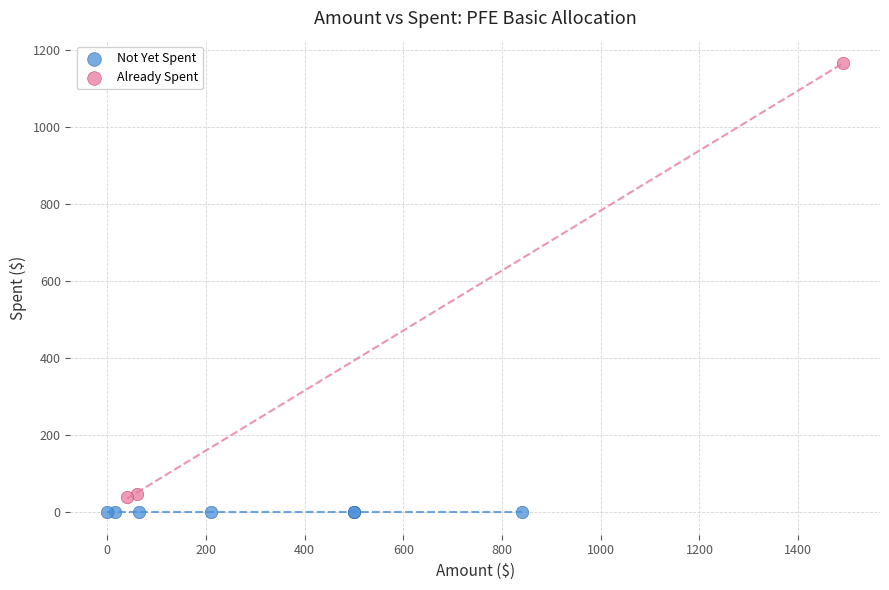

Which series contains the highest Y value?

Already Spent